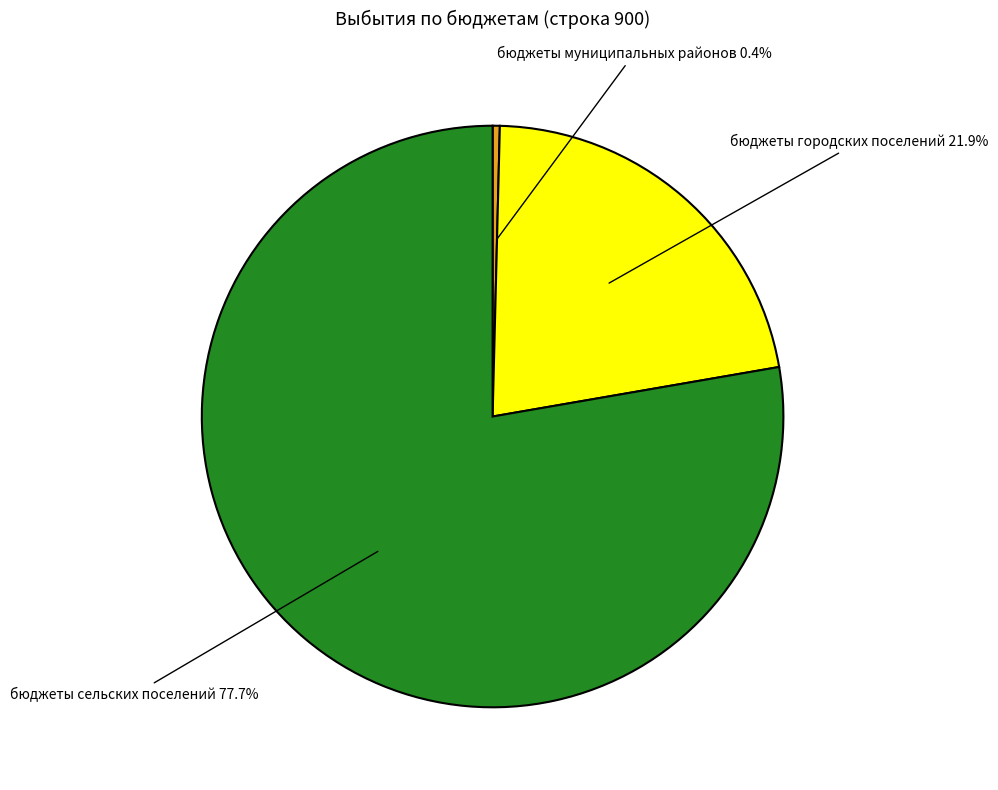

To the nearest percent, what is the difference between the largest and smallest slice percentages?

77%